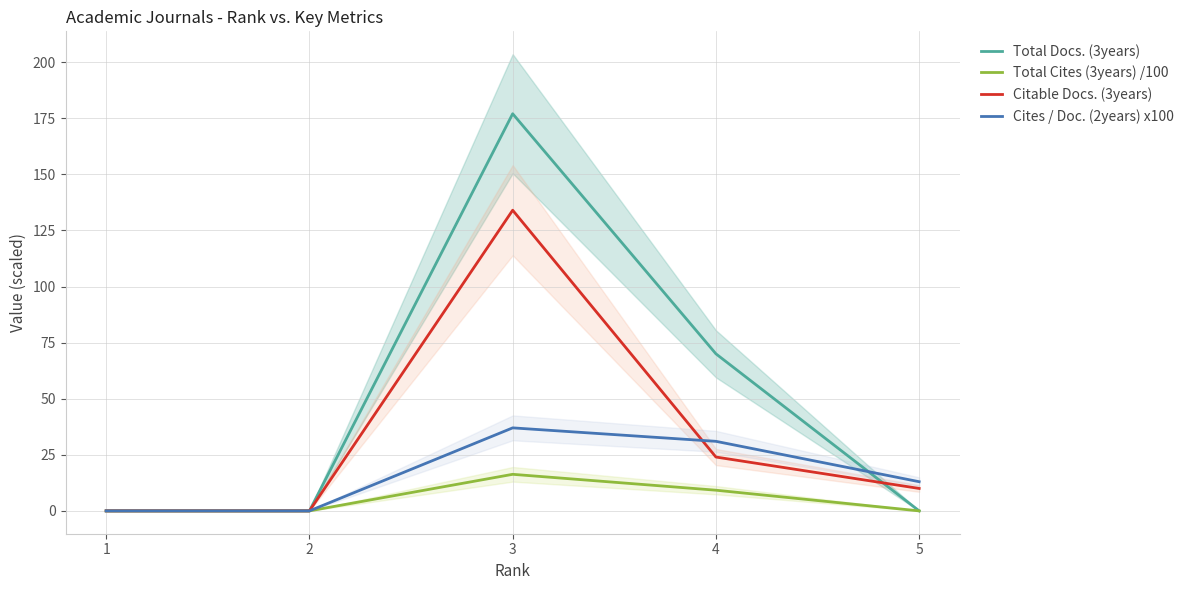

How many values in the Cites / Doc. (2years) x100 series are below 13?

2